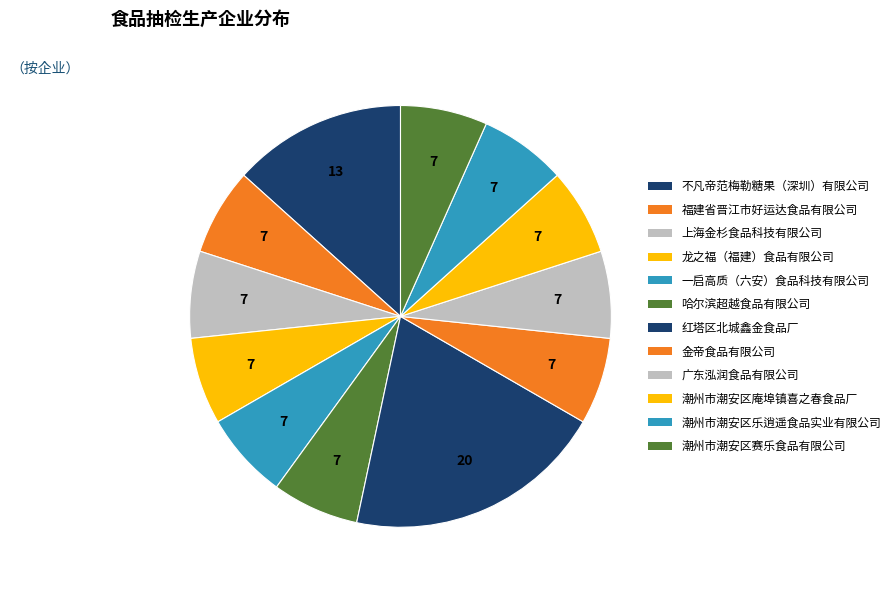

Count the number of slices in the pie.

12